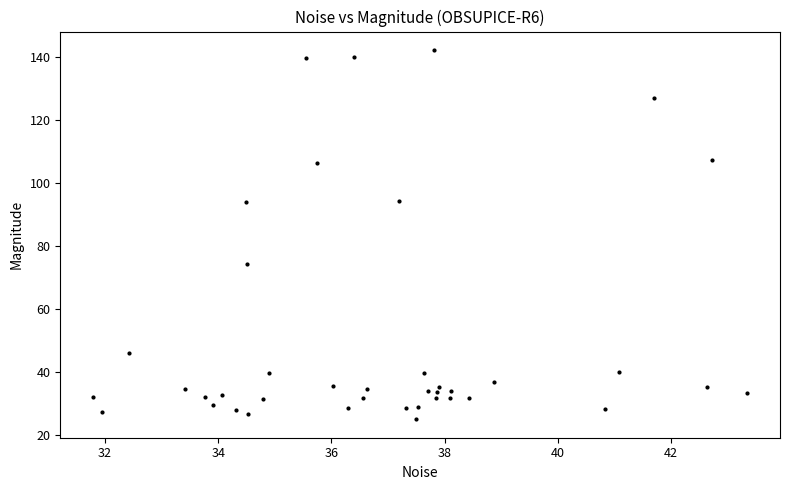

What Y value in the scatter plot is closest to 83?

74.2